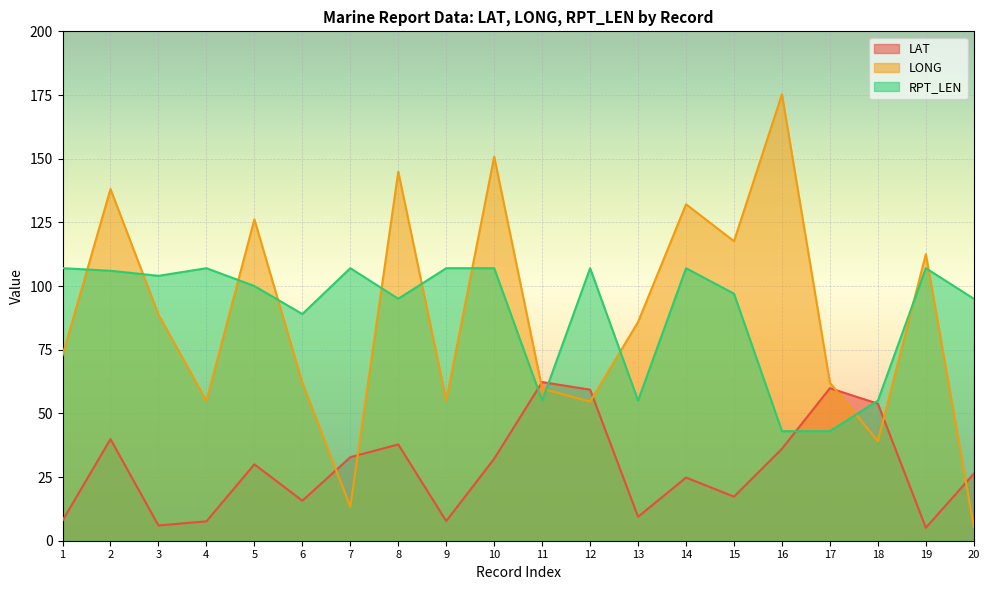

True or false: LONG has more than 2 points higher than both neighbors.

True